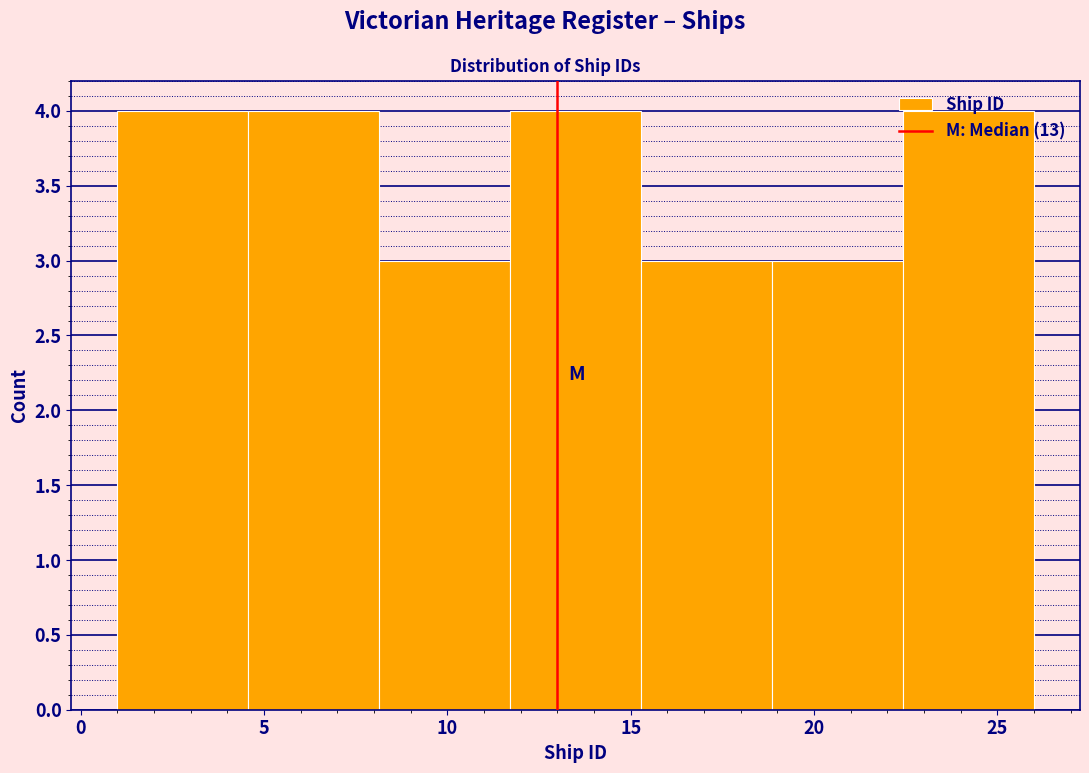

Reading left to right, list every bar in this chart as the range it spans on the x-axis followed by its height. Neither the bar edges nor the heights are printed on the chart, so give them approximately, as read against the axes.

1.0 to 4.5: 4
4.5 to 8.0: 4
8.0 to 11.5: 3
11.5 to 15.5: 4
15.5 to 19.0: 3
19.0 to 22.5: 3
22.5 to 26.0: 4